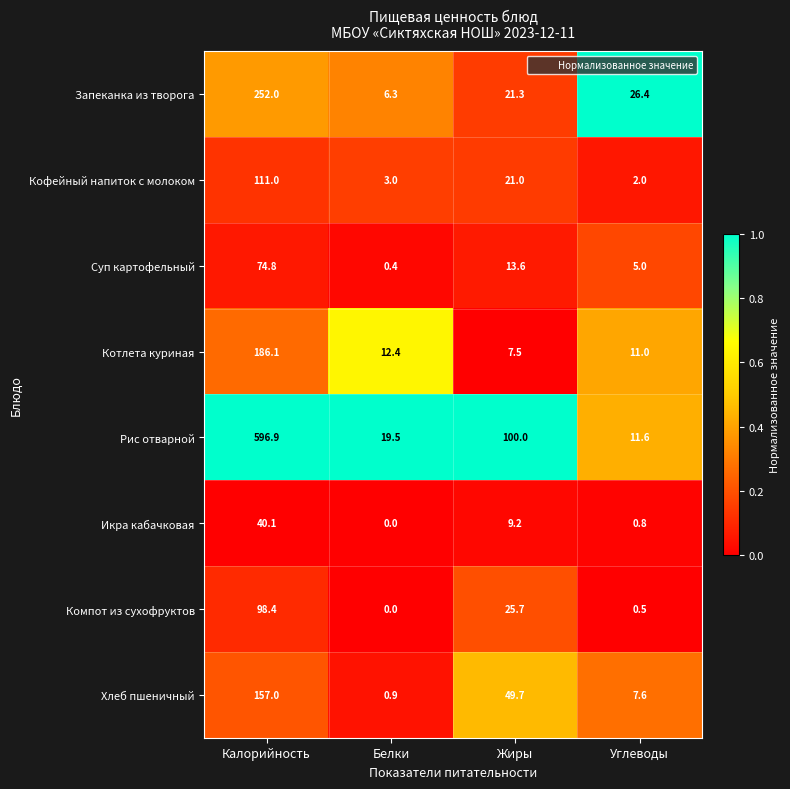

Where does the Икра кабачковая series first go above 9?

Калорийность